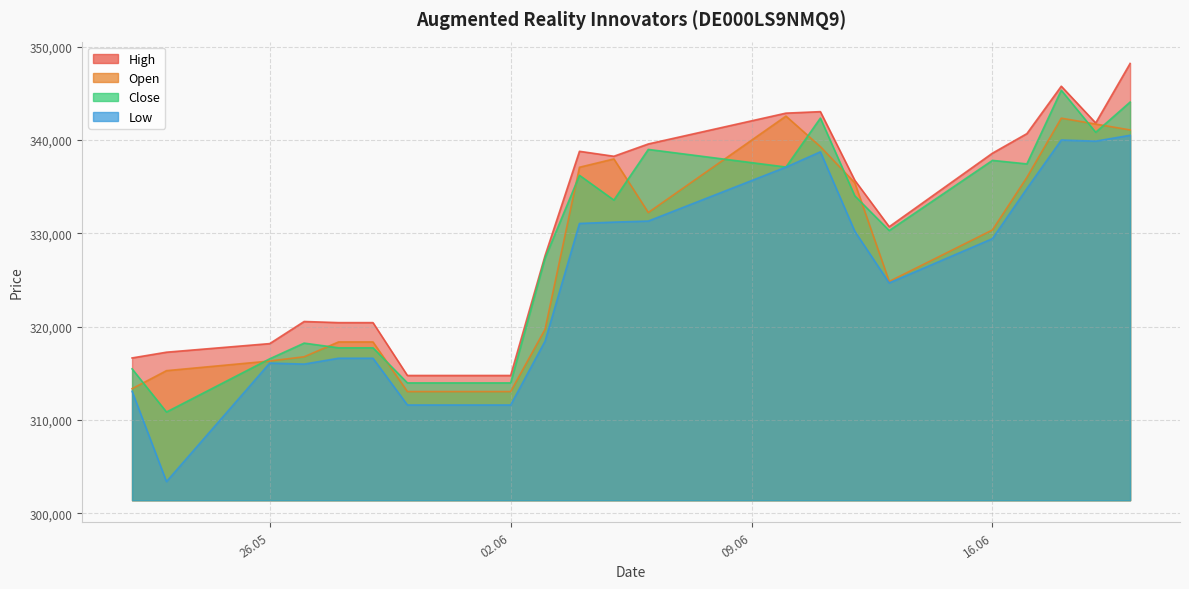

What is the label of the 17th point from the right?

28.05.2025